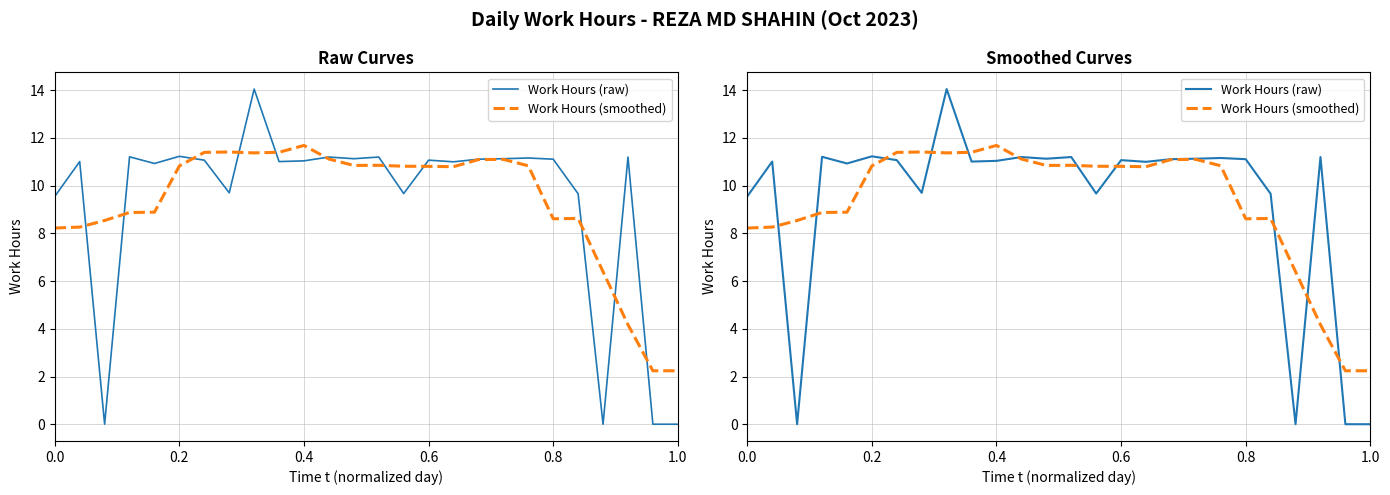

How many data points does each series have?

26